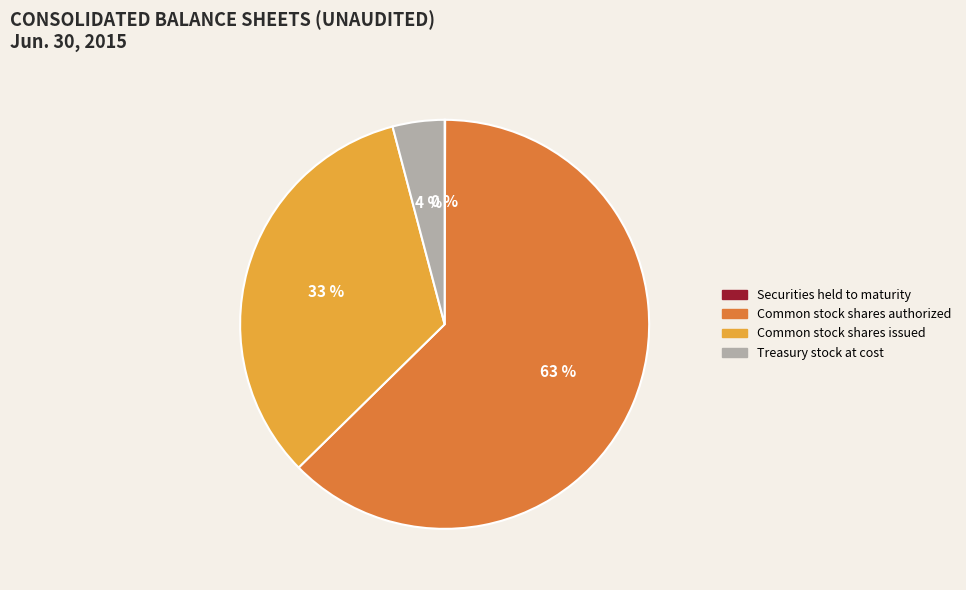

To the nearest percent, what is the difference between the largest and smallest slice percentages?

63%